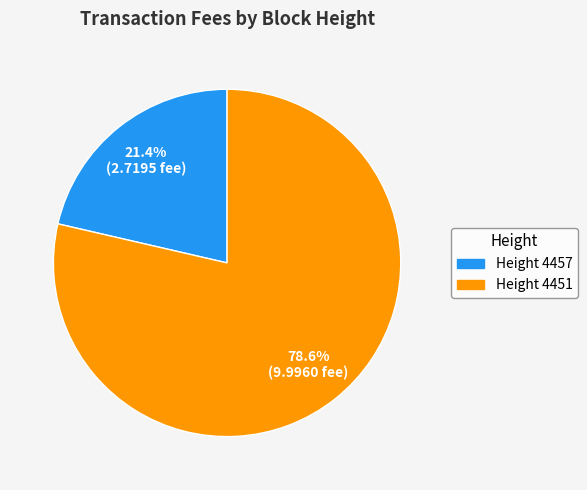

Rank the categories by value from lowest to highest.

Height 4457, Height 4451